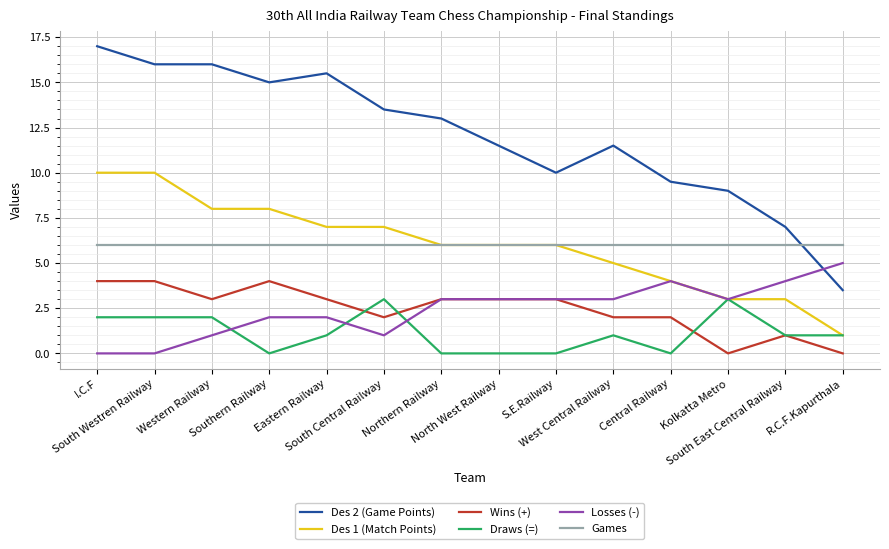

At Western Railway, list the series in order from largest to smallest.

Des 2 (Game Points), Des 1 (Match Points), Games, Wins (+), Draws (=), Losses (-)